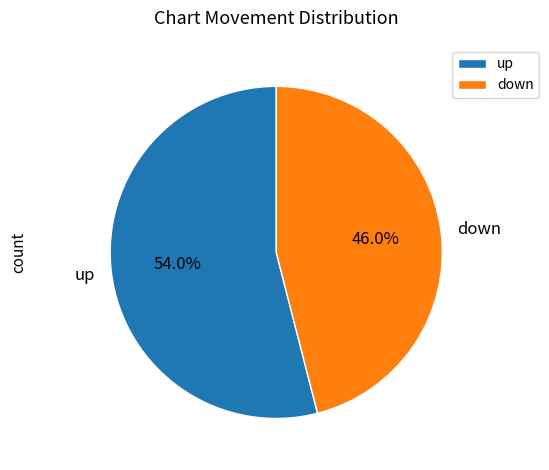

How many segments does this pie chart have?

2